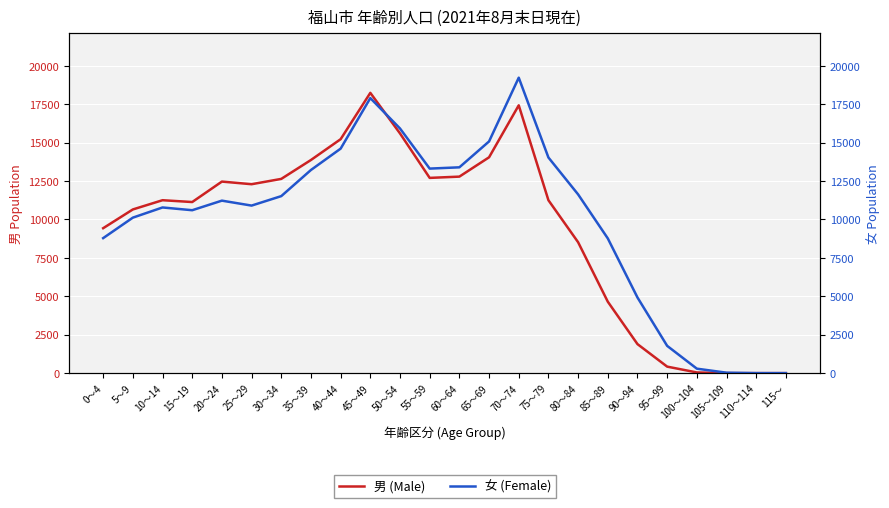

Reading right to left, extract all data points from this chart.

男 (Male): 0	0	1	44	423	1888	4648	8517	11250	17426	14043	12786	12703	15597	18237	15222	13868	12638	12292	12463	11132	11251	10650	9430
女 (Female): 0	1	28	290	1774	4921	8766	11629	14030	19224	15076	13391	13308	15918	17896	14607	13218	11517	10901	11223	10600	10779	10117	8784